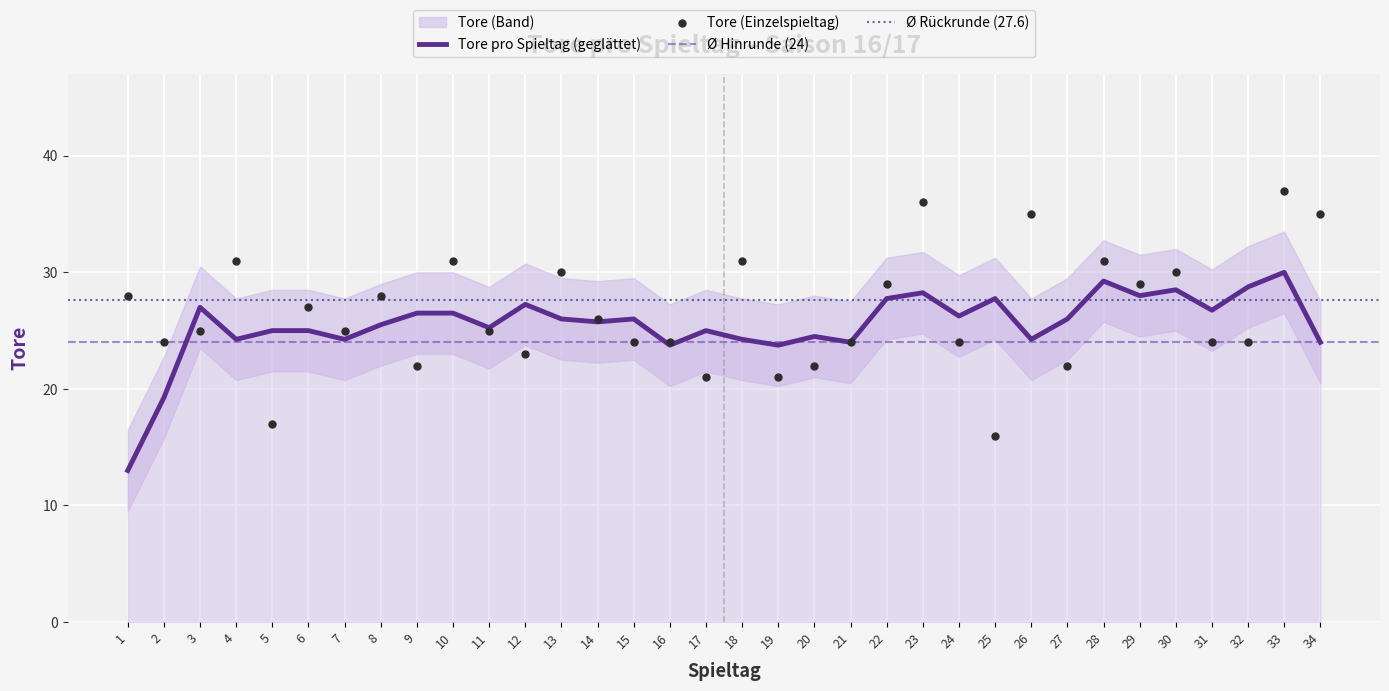

What is the change in value from 11 to 20?

-3